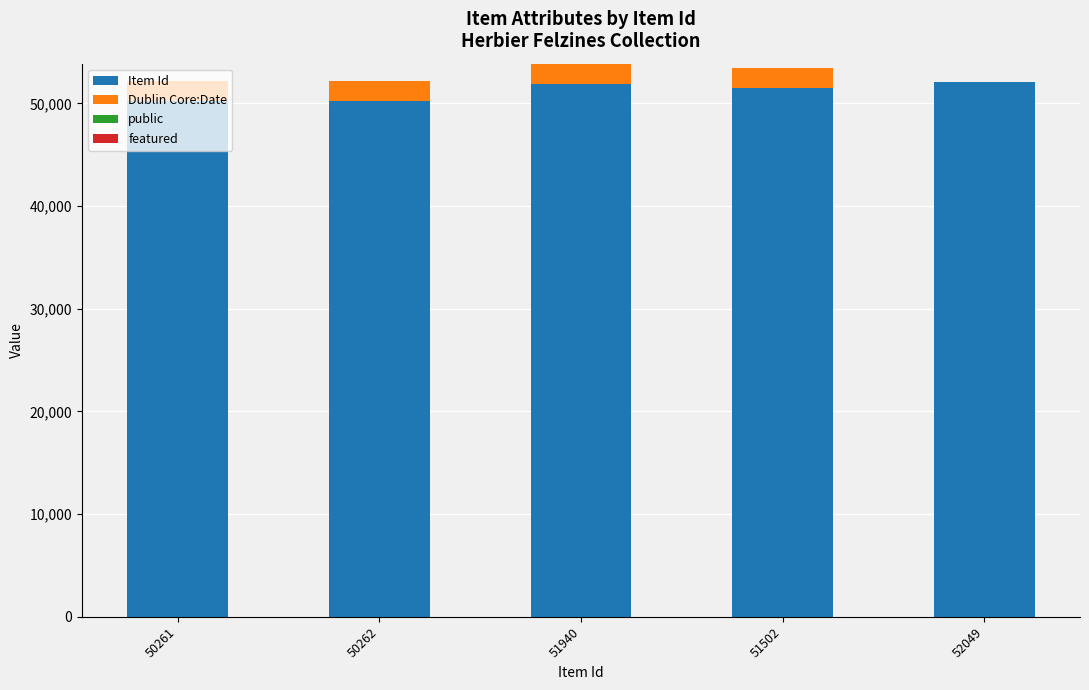

What is the sum of all Item Id values?

256014